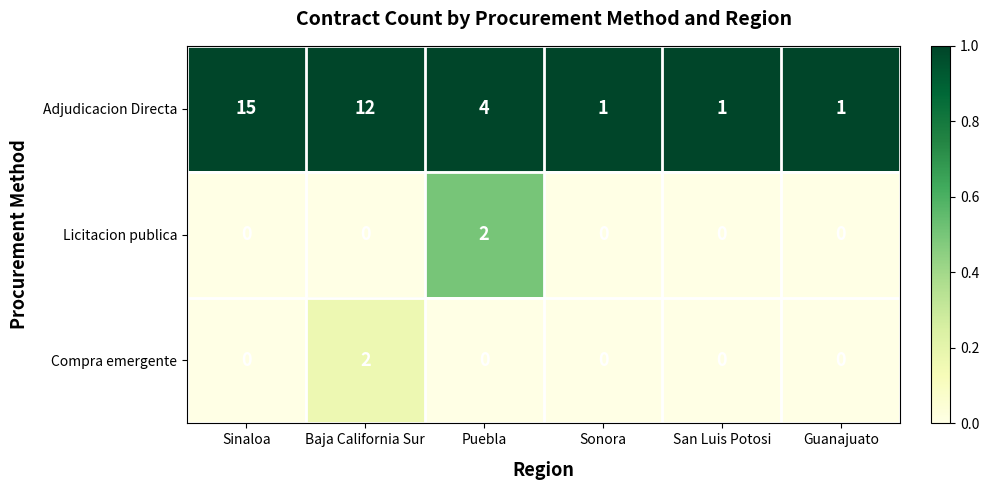

At which category is the sum across all series the highest?

Sinaloa